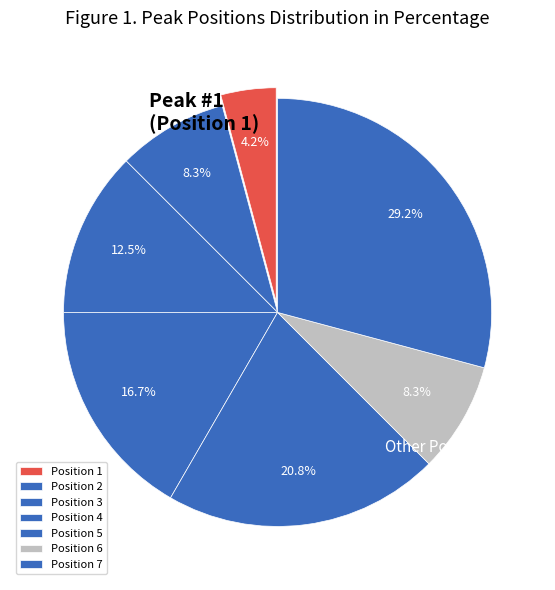

What portion of the pie excludes Position 5?

79.2%